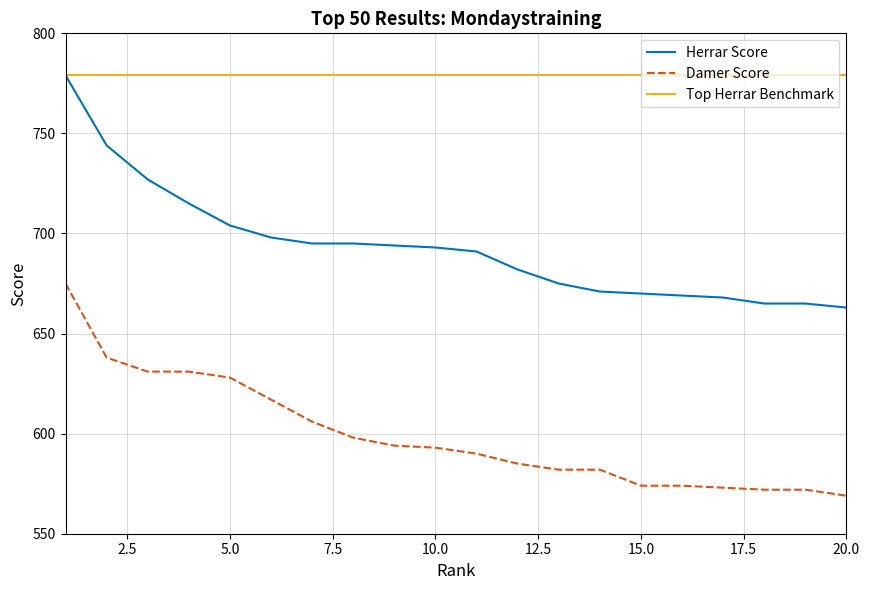

What is the difference between the maximum and minimum values in the Damer Score series?

106